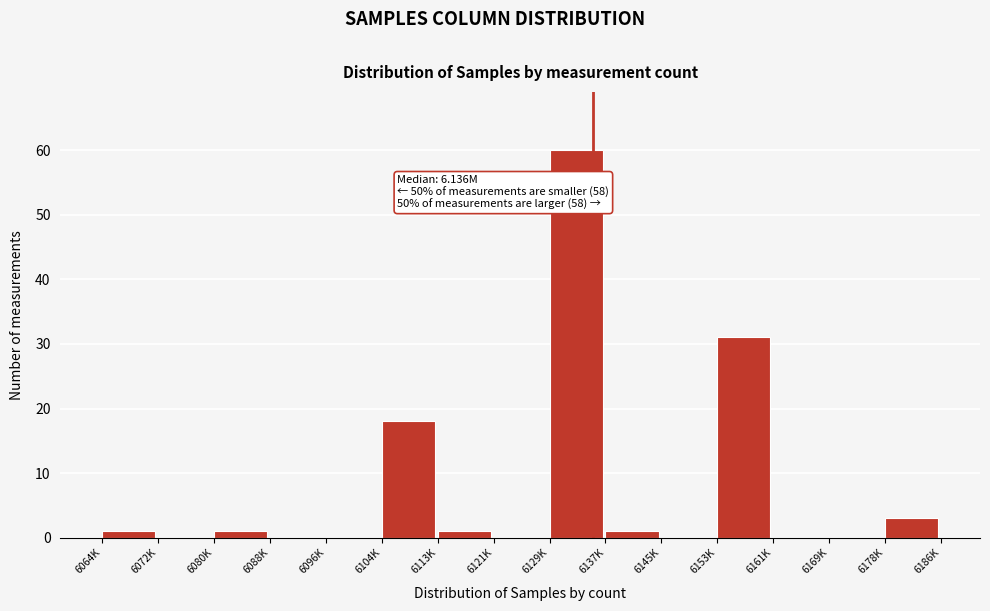

Reading left to right, list all the values displayed in this chart.

6064K=1	6072K=0	6080K=1	6088K=0	6096K=0	6104K=18	6113K=1	6121K=0	6129K=60	6137K=1	6145K=0	6153K=31	6161K=0	6169K=0	6178K=3